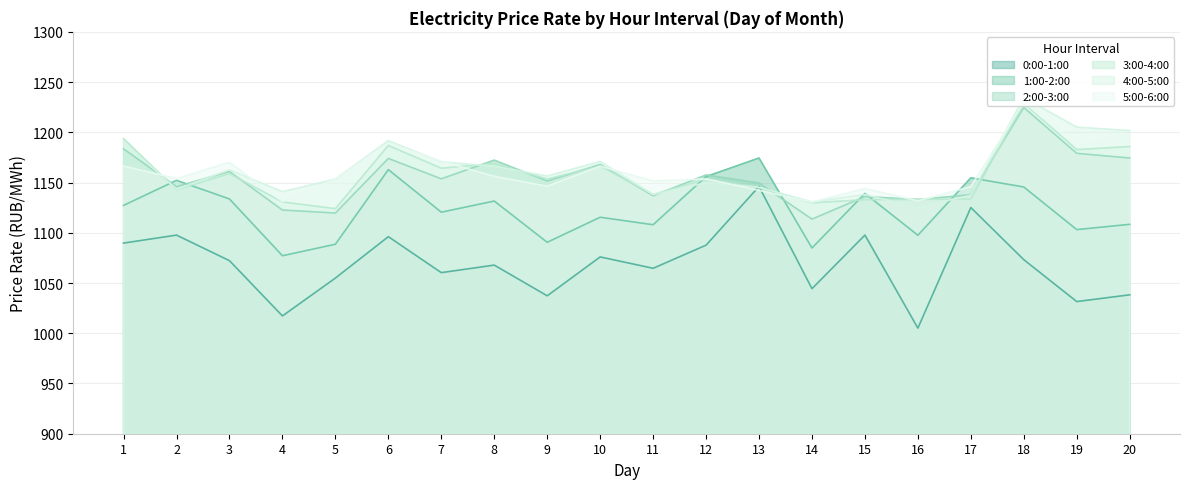

True or false: 5:00-6:00 has more than 2 interior local peaks.

True